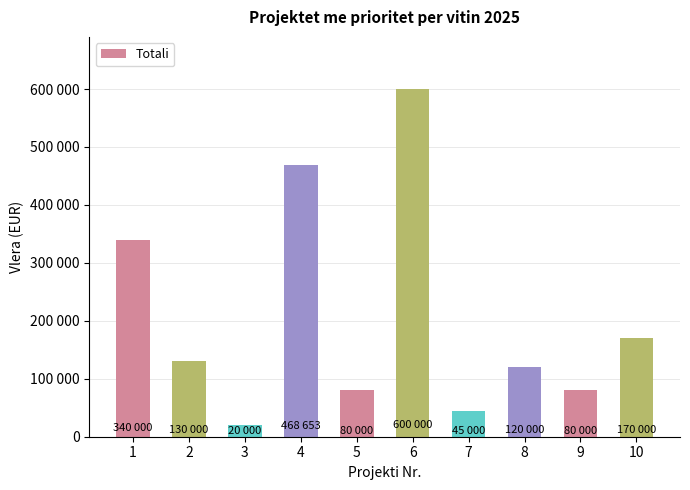

List the labels in order of value, largest first.

6, 4, 1, 10, 2, 8, 5, 9, 7, 3